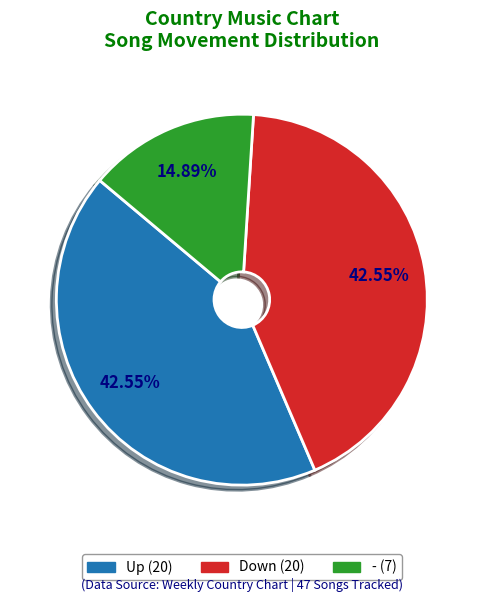

Does any single category account for the majority?

No